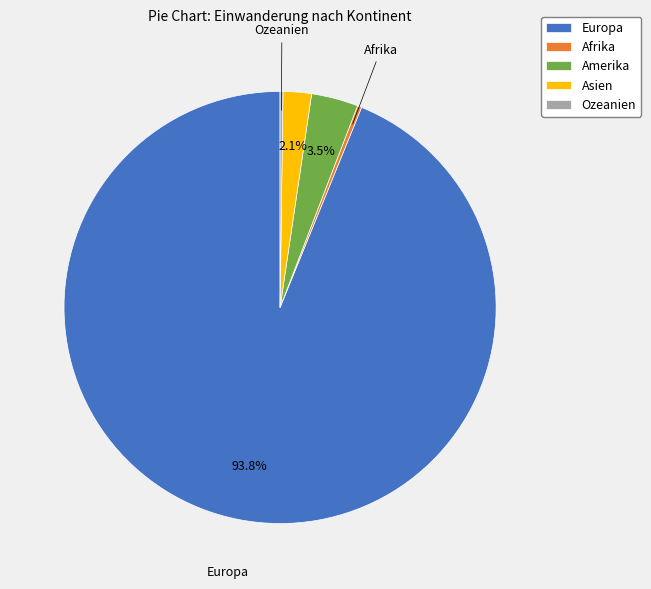

Is Asien the majority of the pie?

No